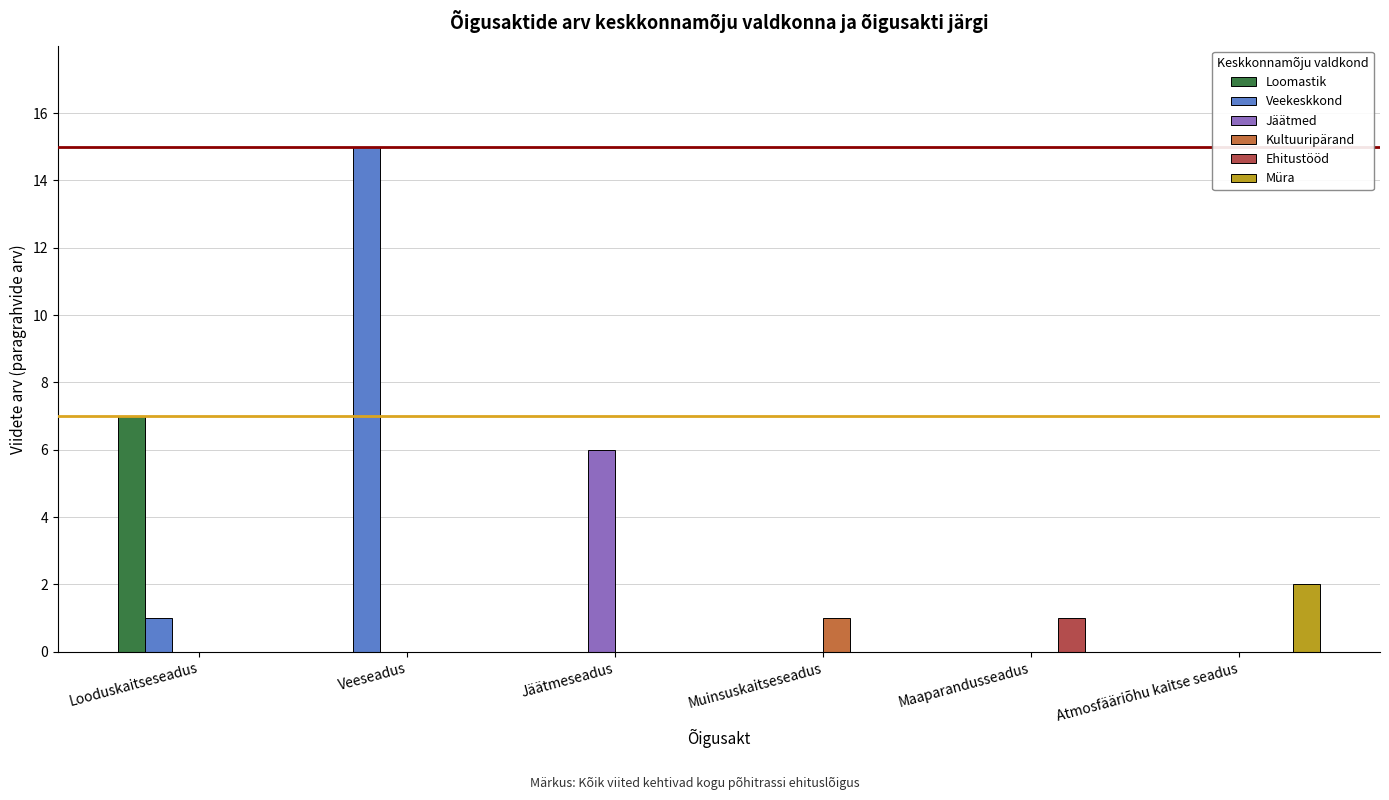

Are the bars horizontal?

No